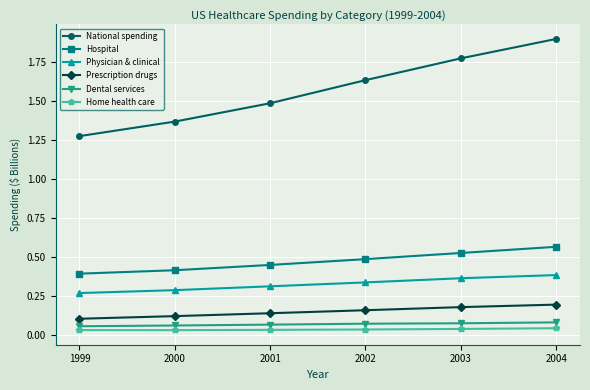

Which label corresponds to the largest value in the chart?

2004